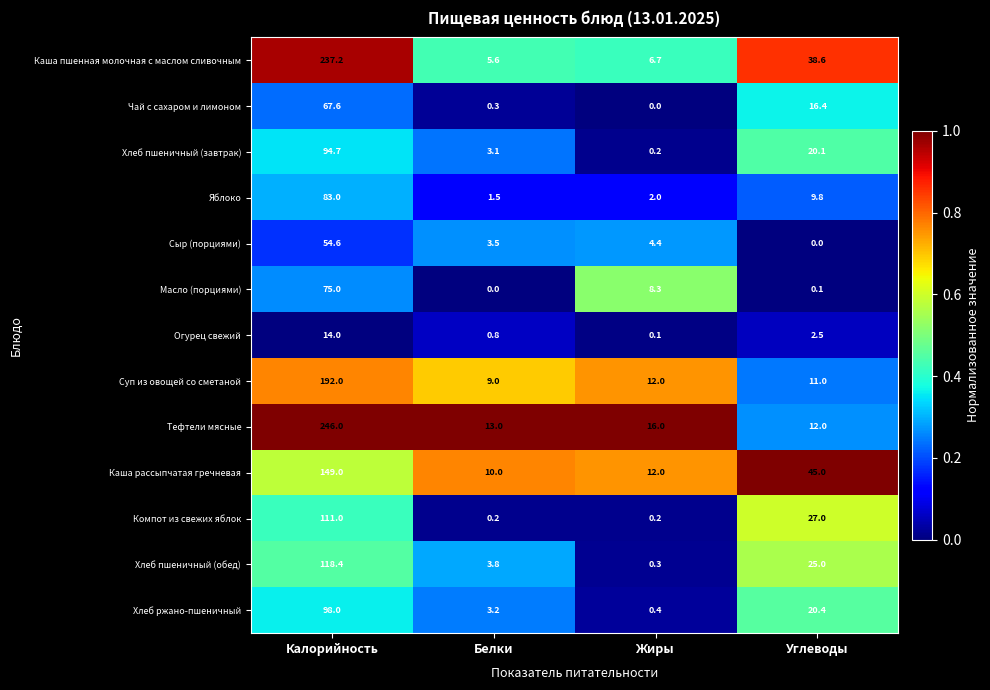

List the series in order of their peak value, highest first.

Тефтели мясные, Каша пшенная молочная с маслом сливочным, Суп из овощей со сметаной, Каша рассыпчатая гречневая, Хлеб пшеничный (обед), Компот из свежих яблок, Хлеб ржано-пшеничный, Хлеб пшеничный (завтрак), Яблоко, Масло (порциями), Чай с сахаром и лимоном, Сыр (порциями), Огурец свежий